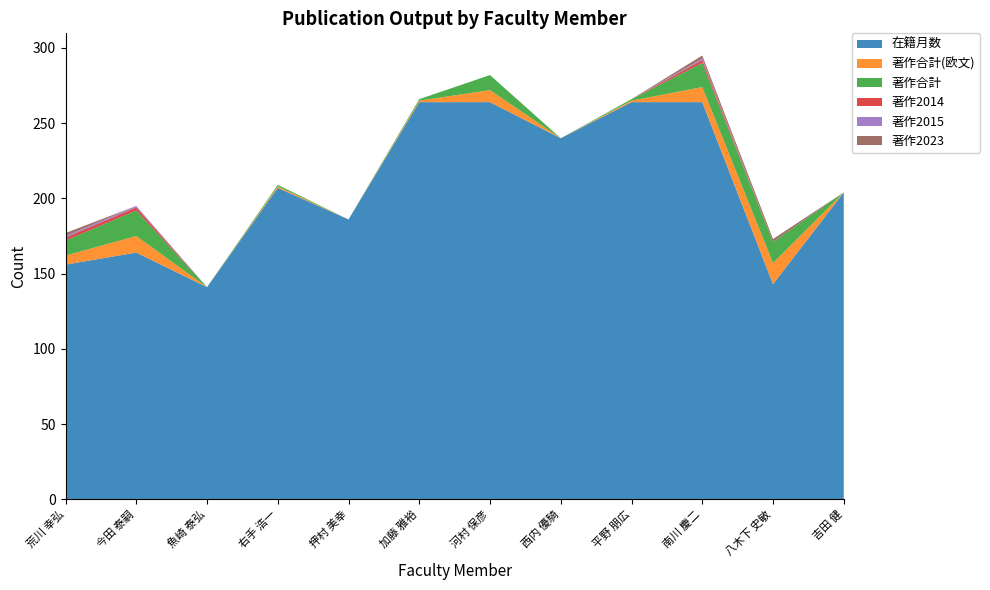

Reading right to left, list all the values displayed in this chart.

在籍月数: 吉田 健=204	八木下 史敏=143	南川 慶二=264	平野 朋広=264	西内 優騎=240	河村 保彦=264	加藤 雅裕=264	押村 美幸=186	右手 浩一=207	魚崎 泰弘=141	今田 泰嗣=164	荒川 幸弘=156
著作合計(欧文): 吉田 健=0	八木下 史敏=14	南川 慶二=10	平野 朋広=1	西内 優騎=0	河村 保彦=8	加藤 雅裕=1	押村 美幸=0	右手 浩一=1	魚崎 泰弘=0	今田 泰嗣=11	荒川 幸弘=6
著作合計: 吉田 健=0	八木下 史敏=14	南川 慶二=16	平野 朋広=1	西内 優騎=0	河村 保彦=10	加藤 雅裕=1	押村 美幸=0	右手 浩一=1	魚崎 泰弘=0	今田 泰嗣=17	荒川 幸弘=10
著作2014: 吉田 健=0	八木下 史敏=0	南川 慶二=2	平野 朋広=0	西内 優騎=0	河村 保彦=0	加藤 雅裕=0	押村 美幸=0	右手 浩一=0	魚崎 泰弘=0	今田 泰嗣=2	荒川 幸弘=2
著作2015: 吉田 健=0	八木下 史敏=0	南川 慶二=1	平野 朋広=0	西内 優騎=0	河村 保彦=0	加藤 雅裕=0	押村 美幸=0	右手 浩一=0	魚崎 泰弘=0	今田 泰嗣=1	荒川 幸弘=1
著作2023: 吉田 健=0	八木下 史敏=2	南川 慶二=2	平野 朋広=0	西内 優騎=0	河村 保彦=0	加藤 雅裕=0	押村 美幸=0	右手 浩一=0	魚崎 泰弘=0	今田 泰嗣=0	荒川 幸弘=2